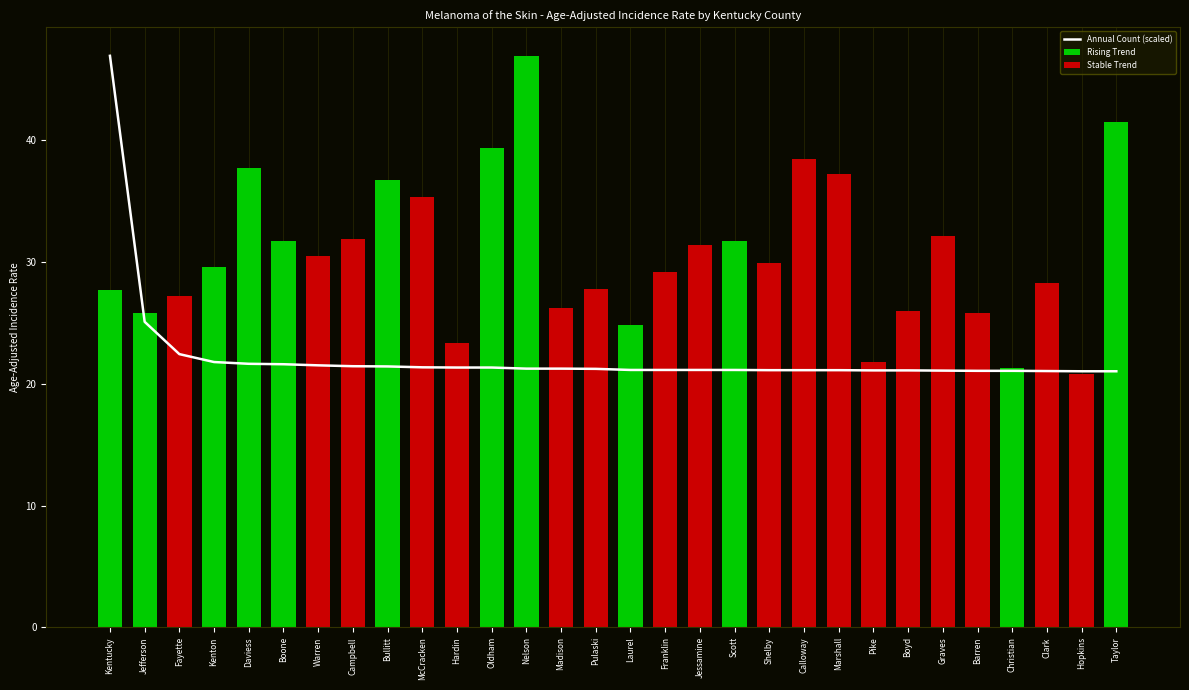

Between Marshall and Graves, which is larger?

Marshall